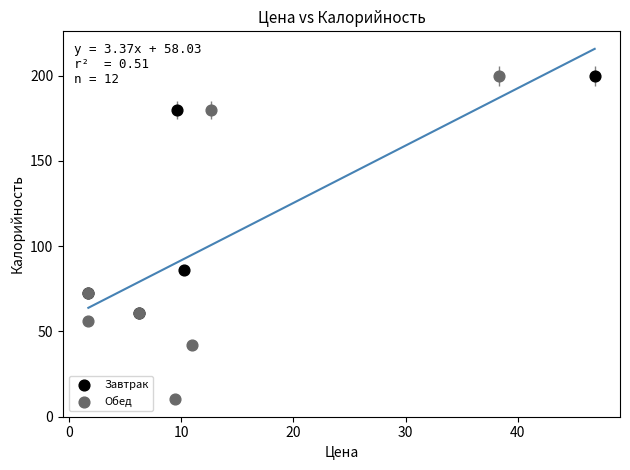

What are all the series names shown in the legend?

Завтрак, Обед